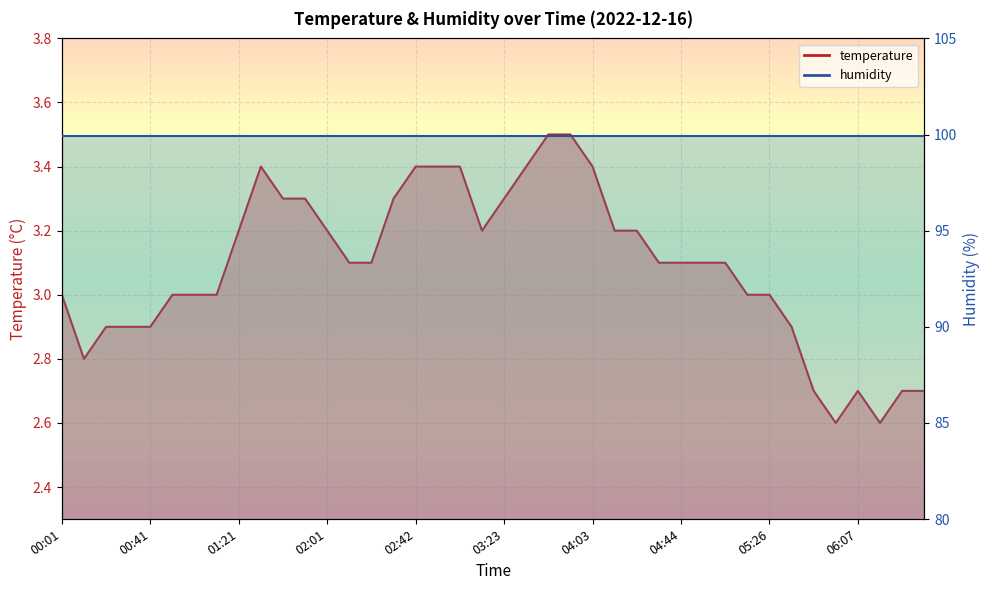

What is the ratio of the value at 02:32 to the value at 05:36?

1.1